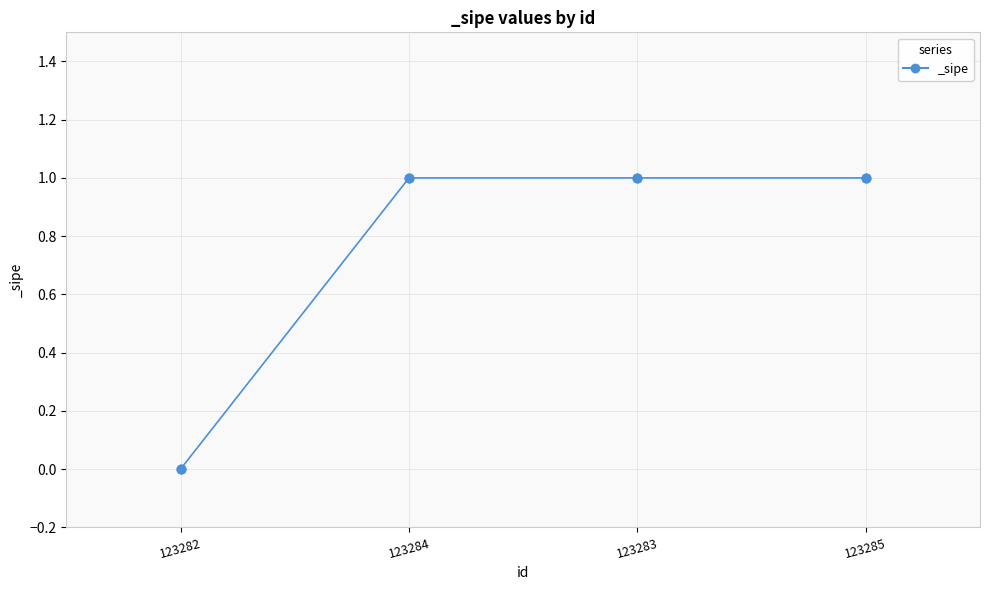

What is the ratio of the value at 123284 to the value at 123285?

1.0